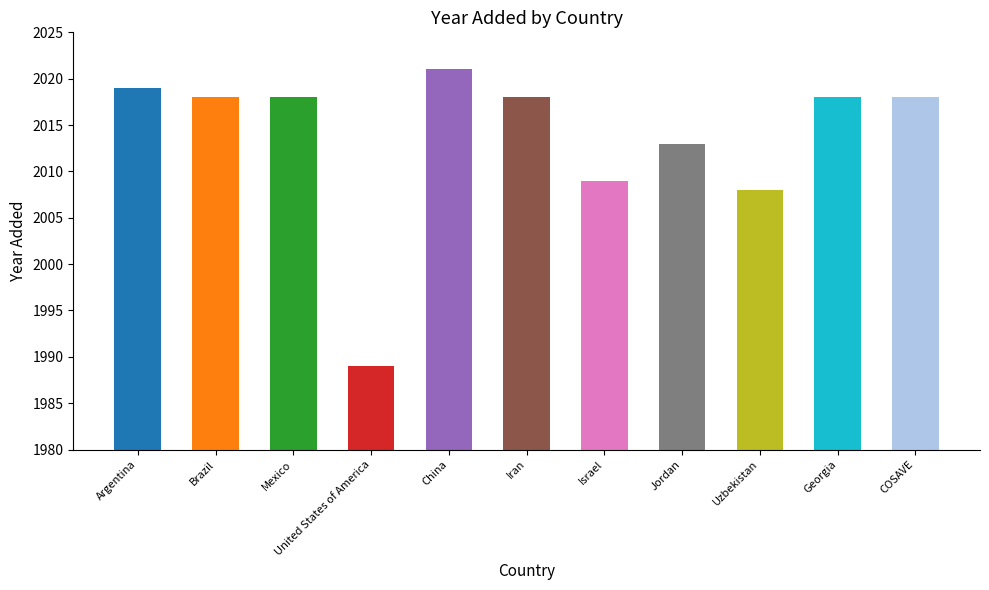

What is the greatest value displayed?

2021